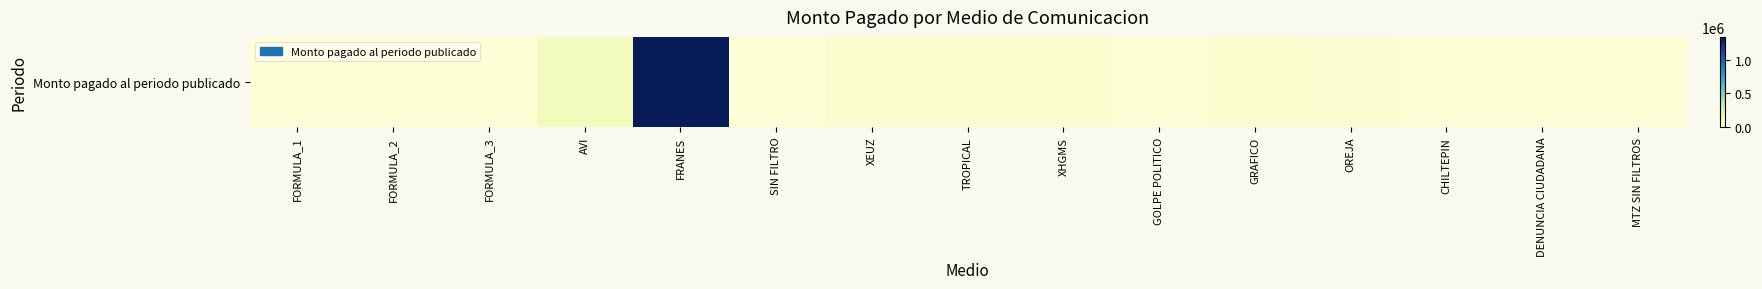

How many data points does each series have?

15